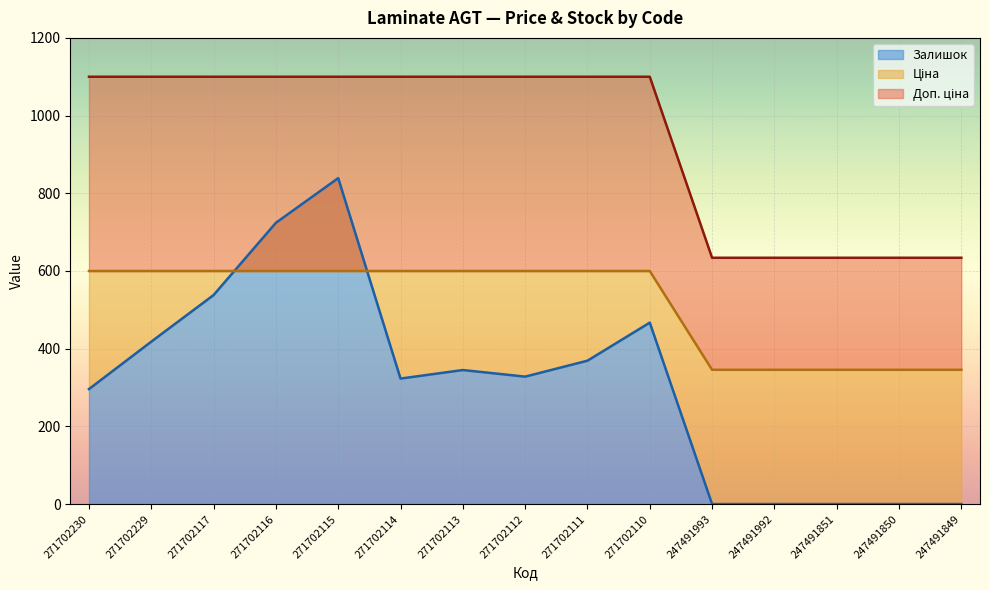

What is the value of the Доп. ціна point at the 6th from the left?

1100.0